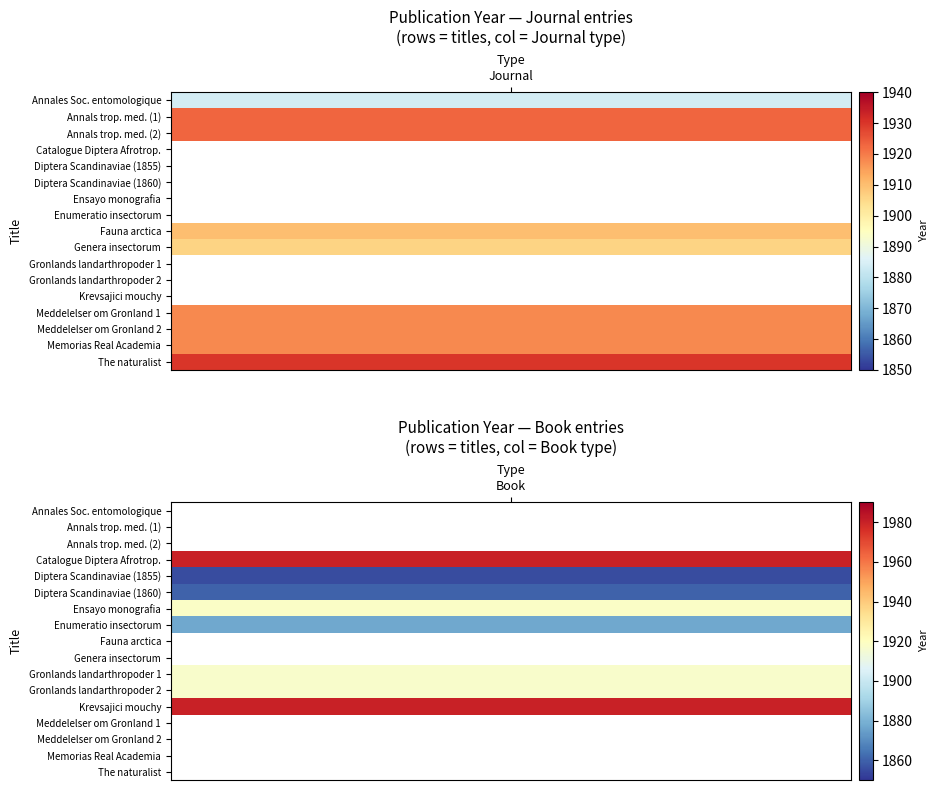

The value of Book at 0 is 1152. True or false?

False